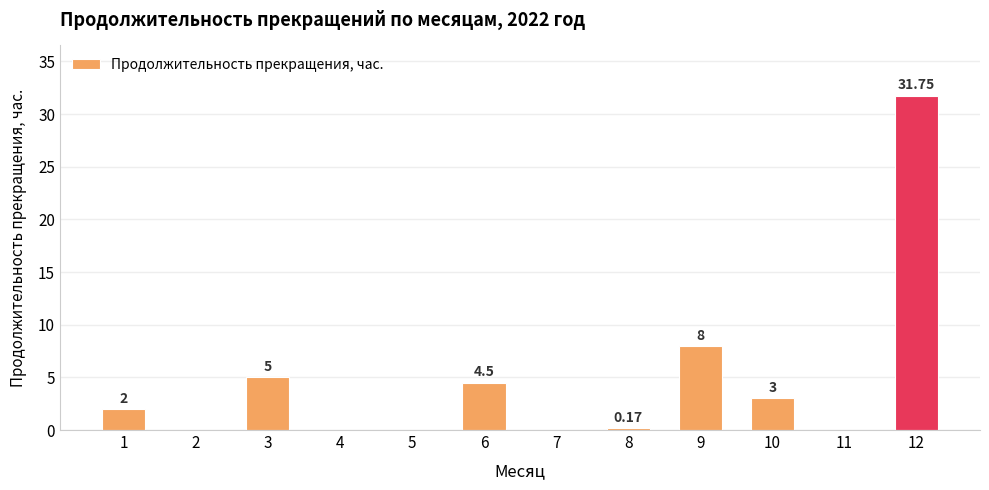

Where is the data nearest to the value 15?

9